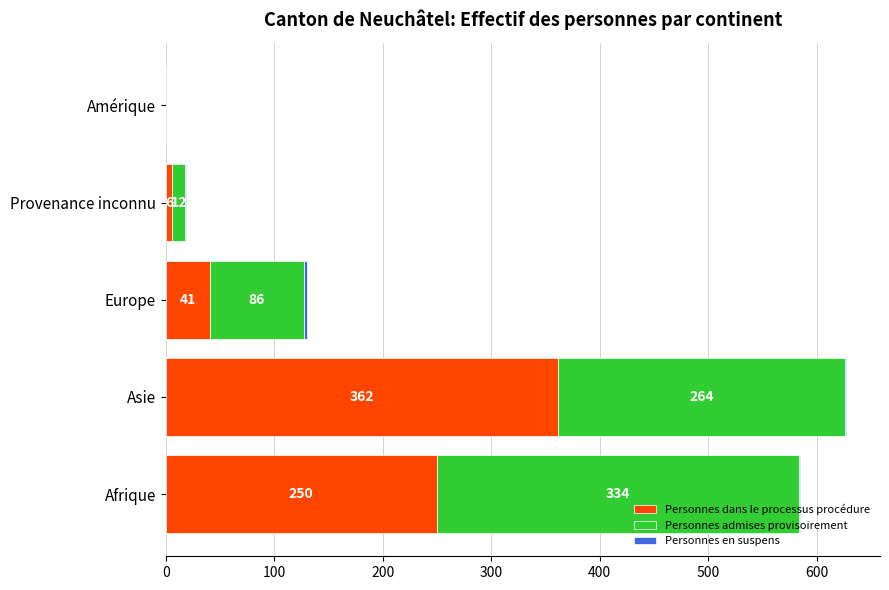

At which label does Personnes dans le processus procédure reach its peak?

Asie